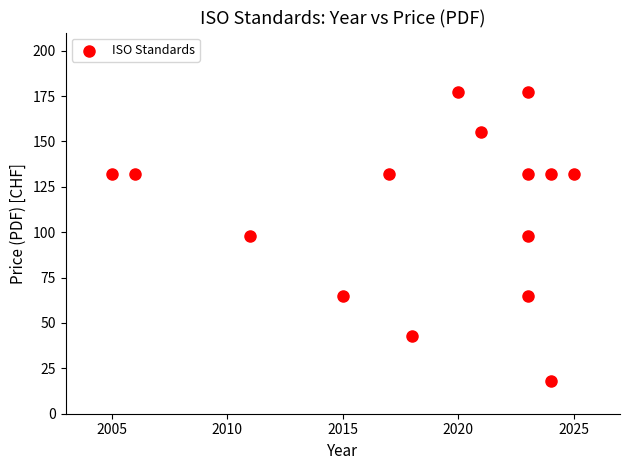

What is the range of Y values (max minus min)?

159